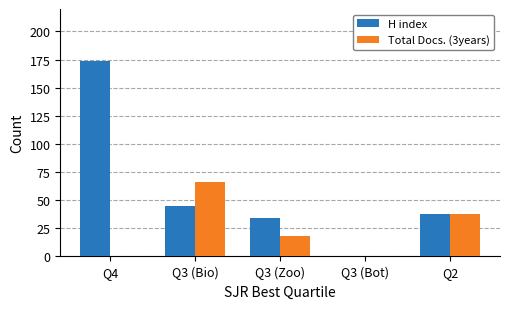

Count the number of categories in the chart.

5